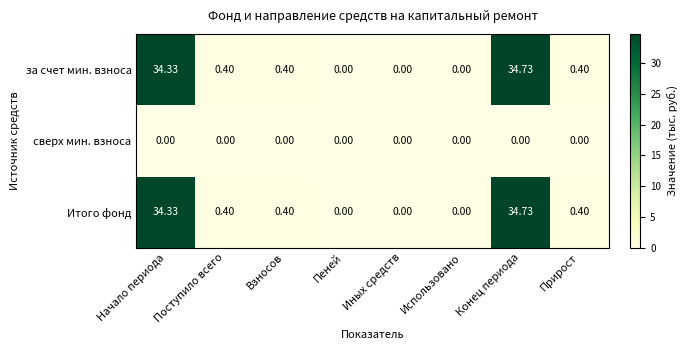

Is the value of Итого фонд at Конец периода greater than the value of за счет мин. взноса at Пеней?

Yes